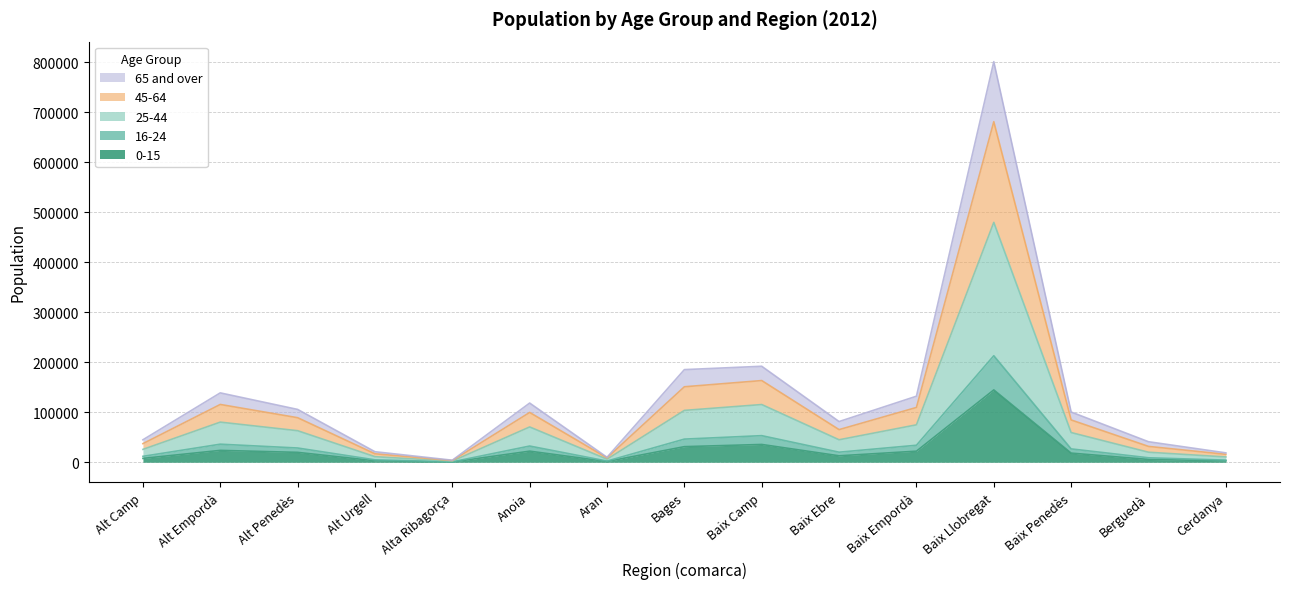

At which category is the sum across all series the highest?

Baix Llobregat